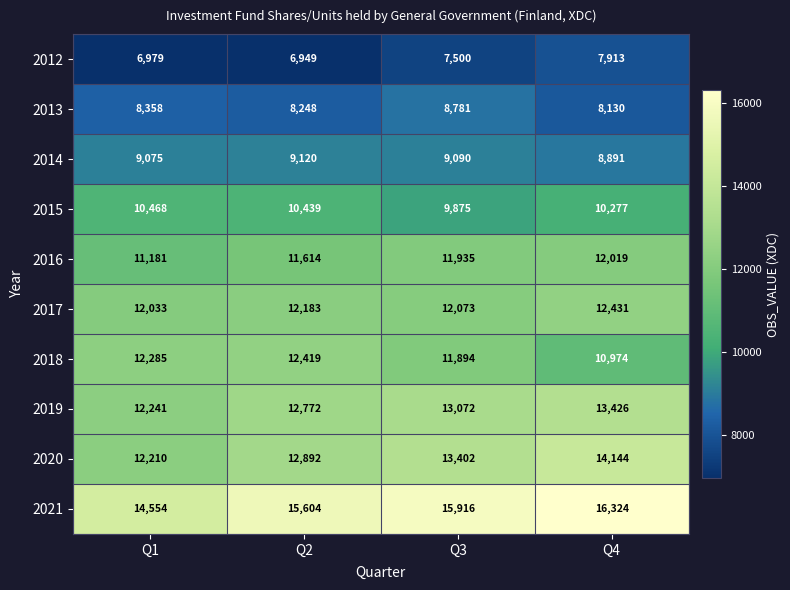

Rank the series at Q1 from highest to lowest value.

2021, 2018, 2019, 2020, 2017, 2016, 2015, 2014, 2013, 2012